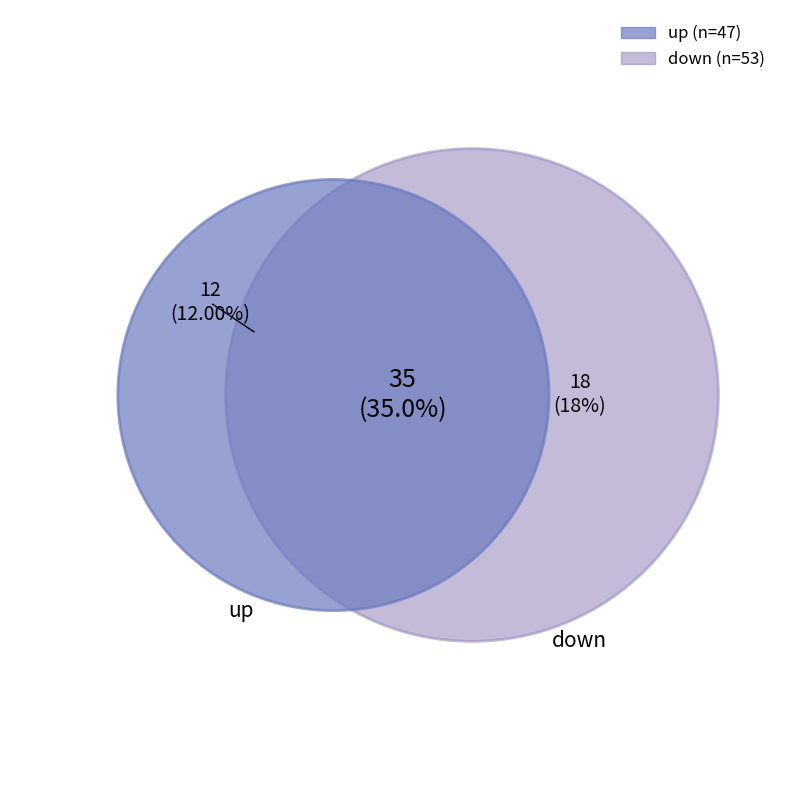

Rank the categories by value from highest to lowest.

down, up